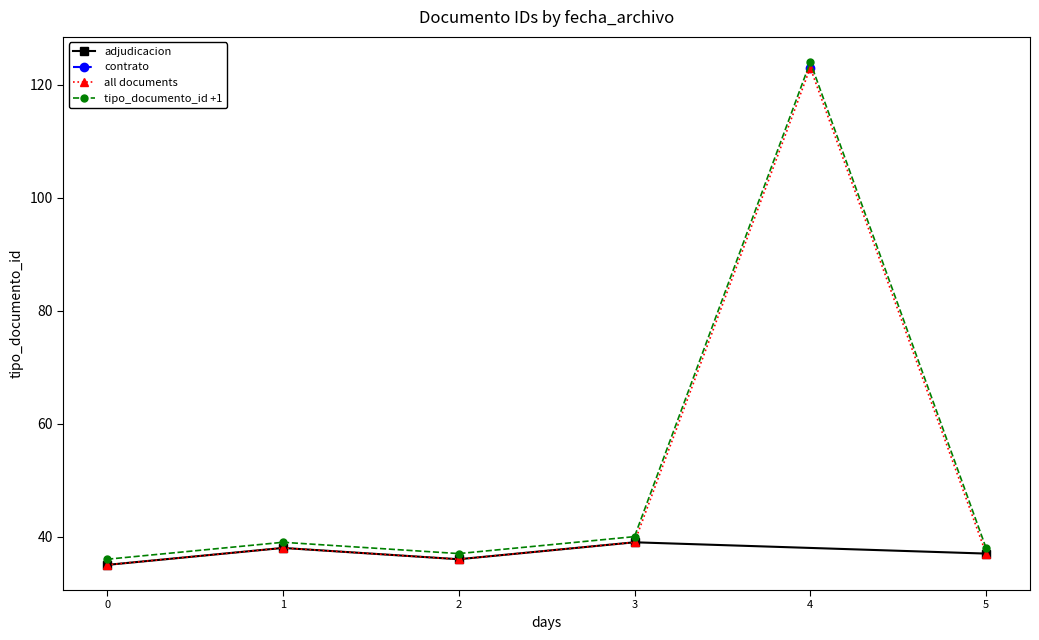

How many values are below 38?

3